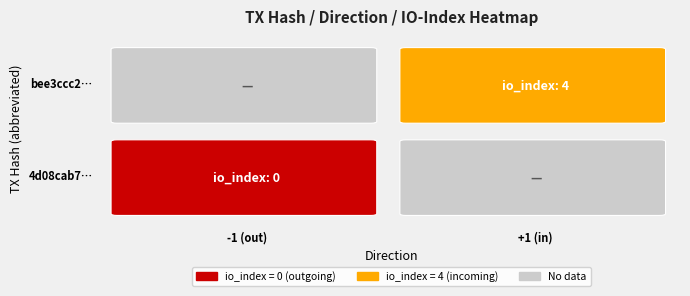

The 4d08cab7564a9082ac9d1a02b437755fae04a3c series shows 0 at -1. True or false?

True